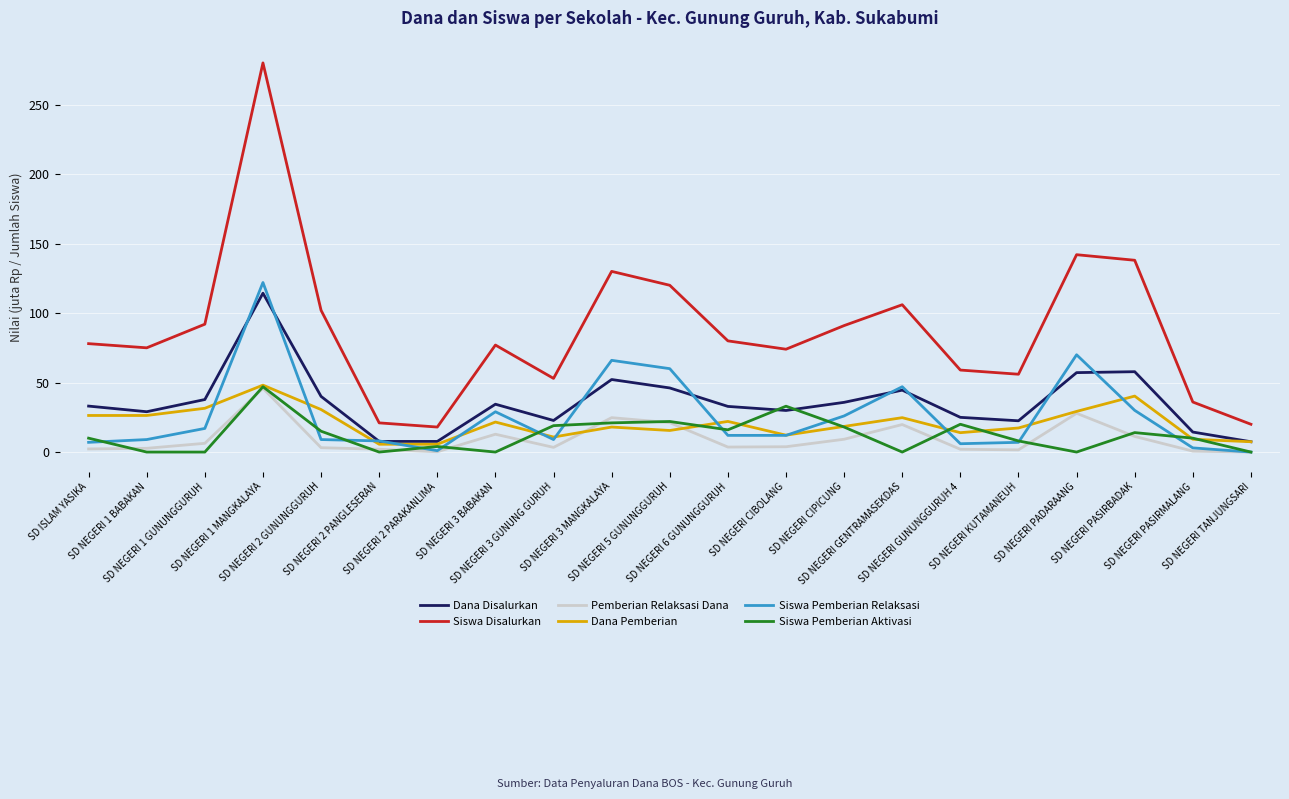

True or false: Siswa Disalurkan and Siswa Pemberian Aktivasi intersect in this chart.

False